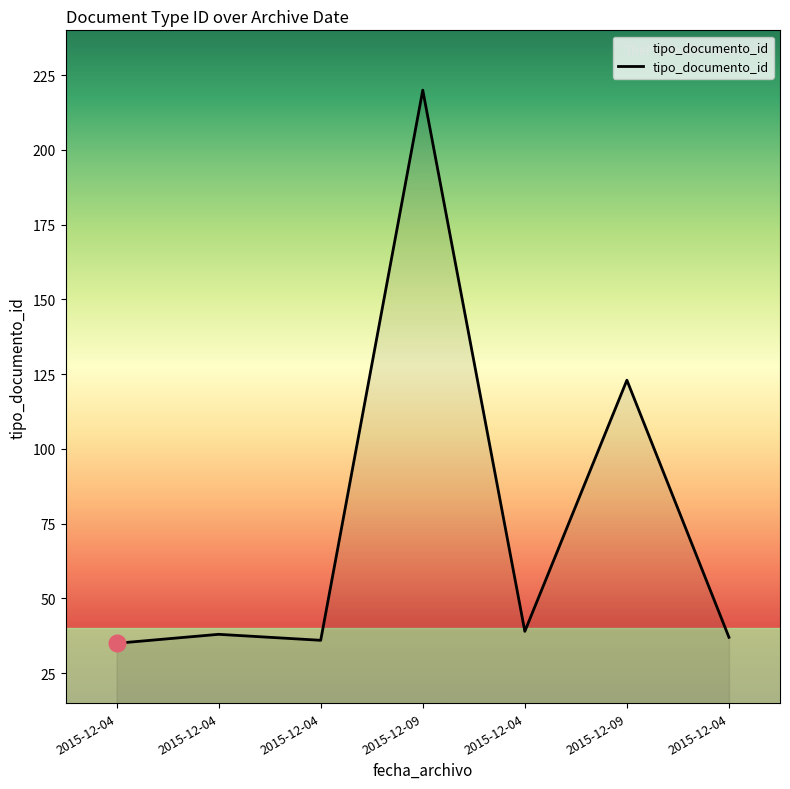

How many lines are shown in the chart?

1